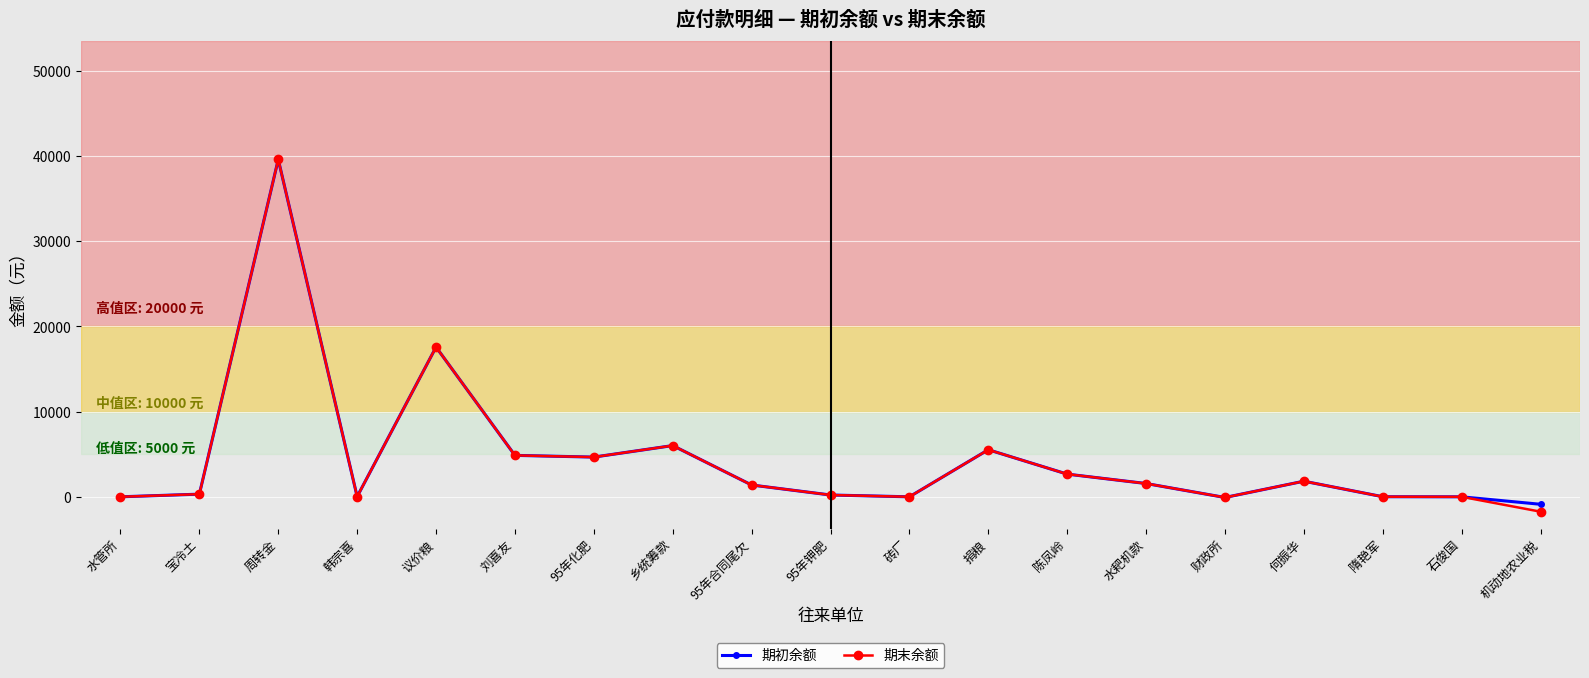

At which label is 期初余额 closest to 19363?

议价粮